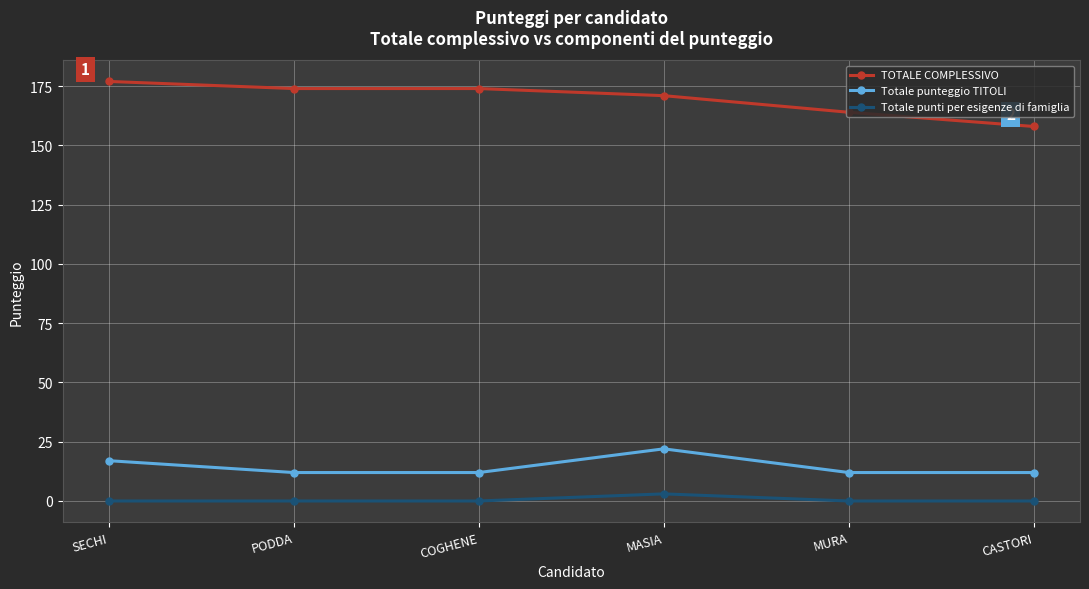

The TOTALE COMPLESSIVO series shows 111 at PODDA. True or false?

False